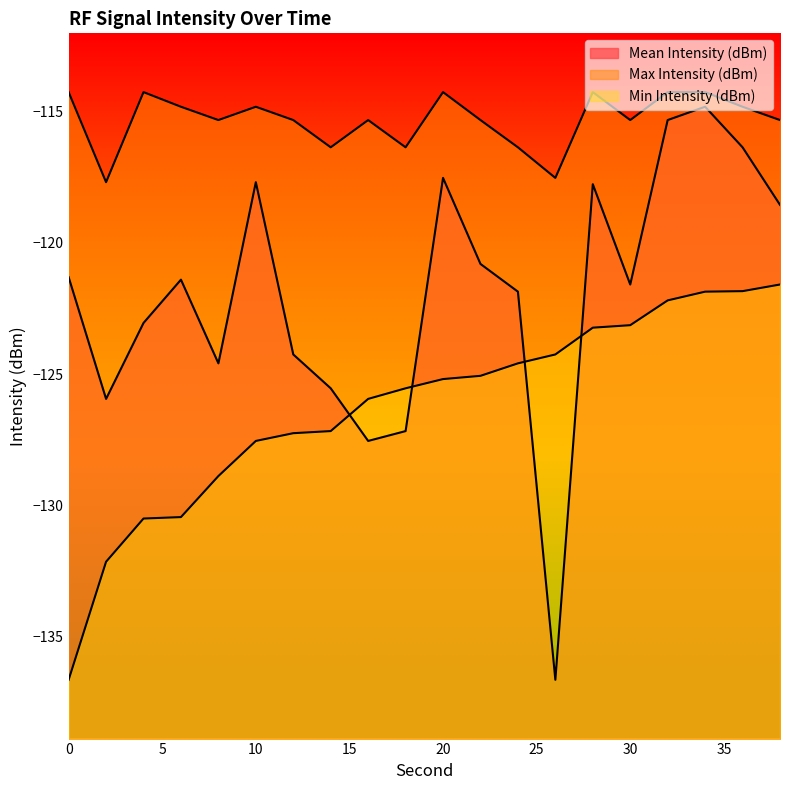

True or false: Min Intensity (dBm) and Max Intensity (dBm) cross at least once.

False